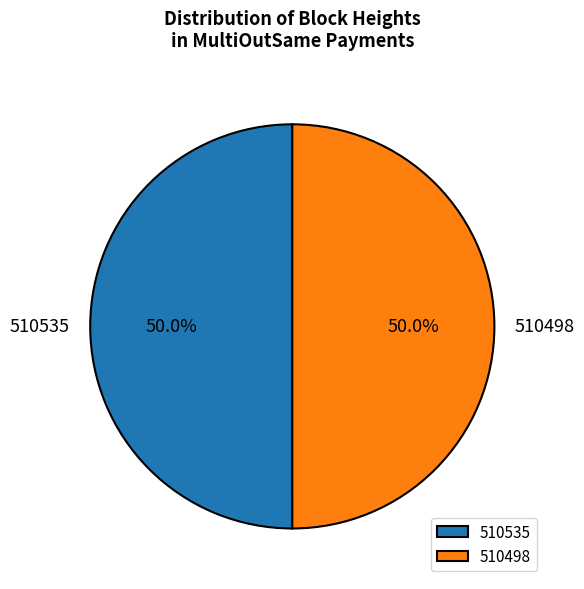

What percentage is NOT represented by 510498?

50.0%